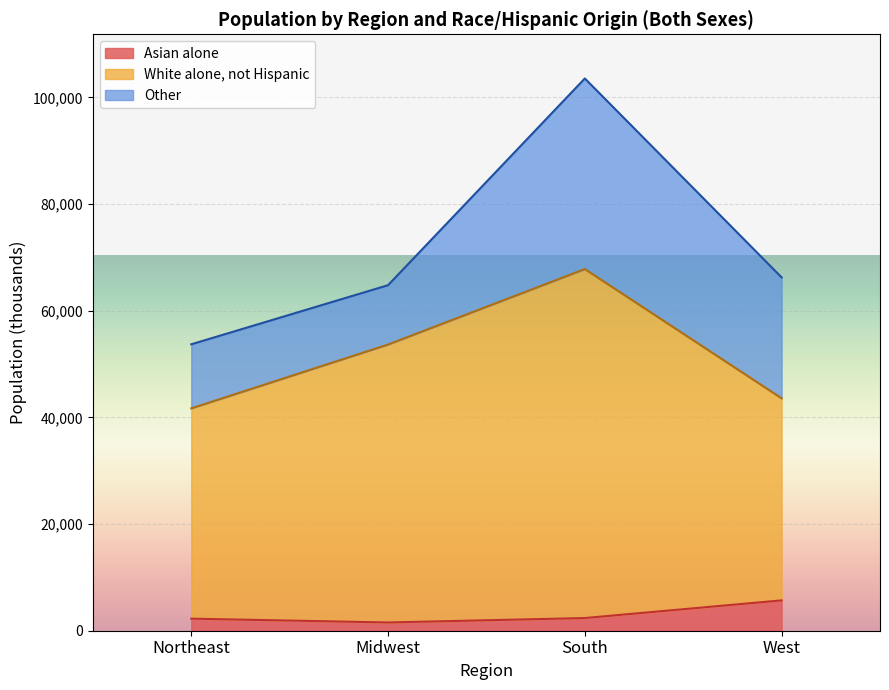

Is it true that White alone, not Hispanic equals 58700 at West?

False